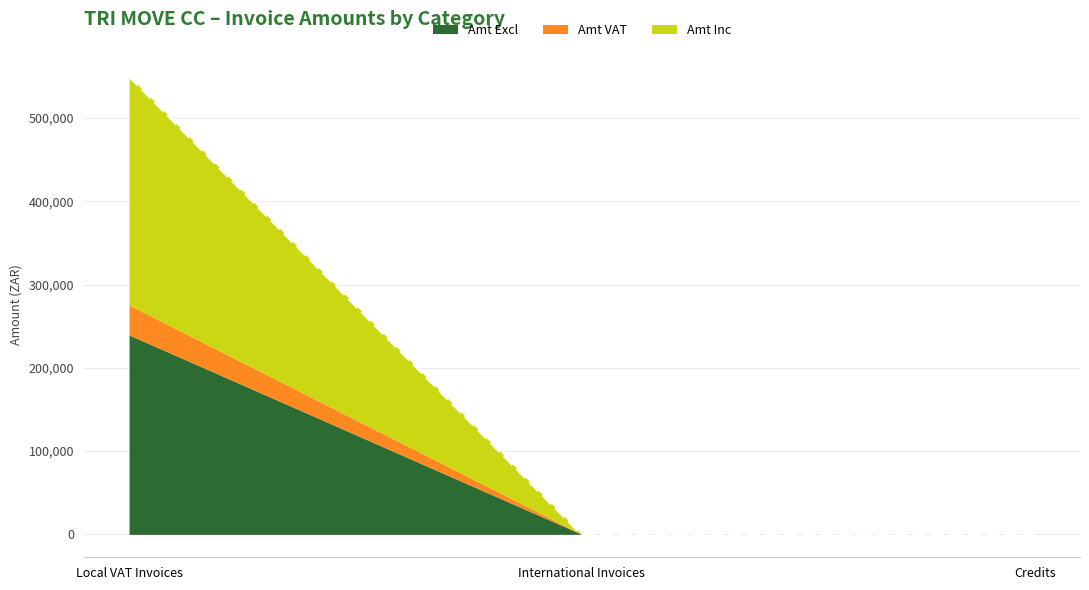

Rank the categories by Amt Inc value from highest to lowest.

Local VAT Invoices, International Invoices, Credits